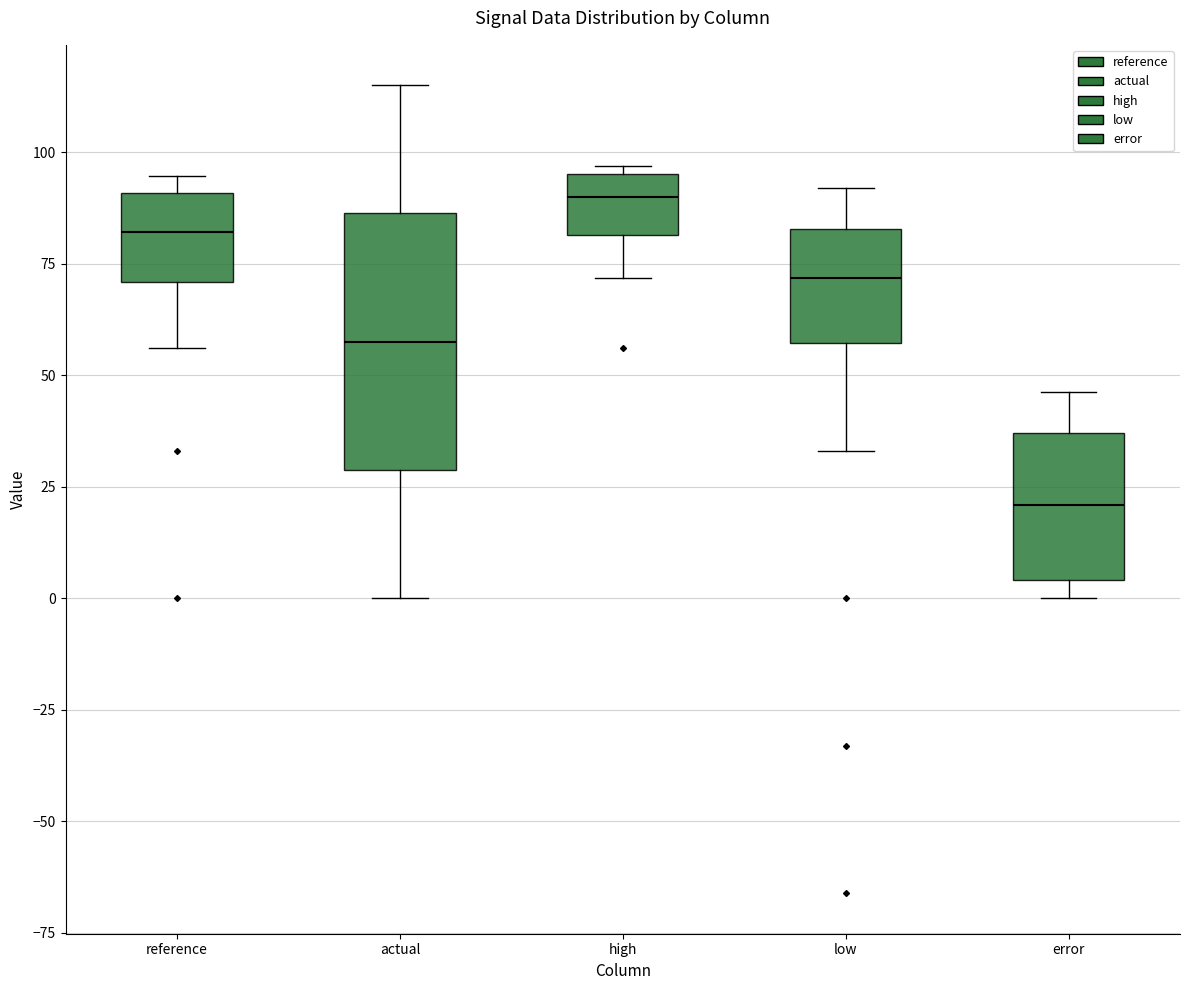

Reading left to right, read every box against the y-axis: the position of its median line, the range the box covers, and the ends of its whiskers. The values are not printed on the chart, so give them approximately, as read against the axis.

reference: median 80, box 70 to 90, whiskers 55 to 95
actual: median 60, box 30 to 85, whiskers 0 to 115
high: median 90, box 80 to 95, whiskers 70 to 95 (just above the box's upper edge)
low: median 70, box 55 to 85, whiskers 35 to 90
error: median 20, box 5 to 35, whiskers 0 to 45